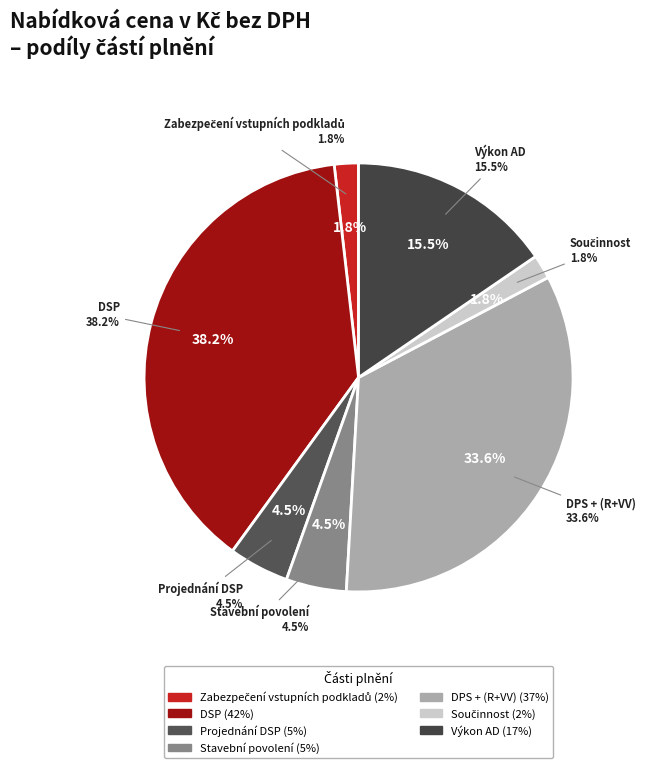

Is there any slice that represents more than half of the pie?

No